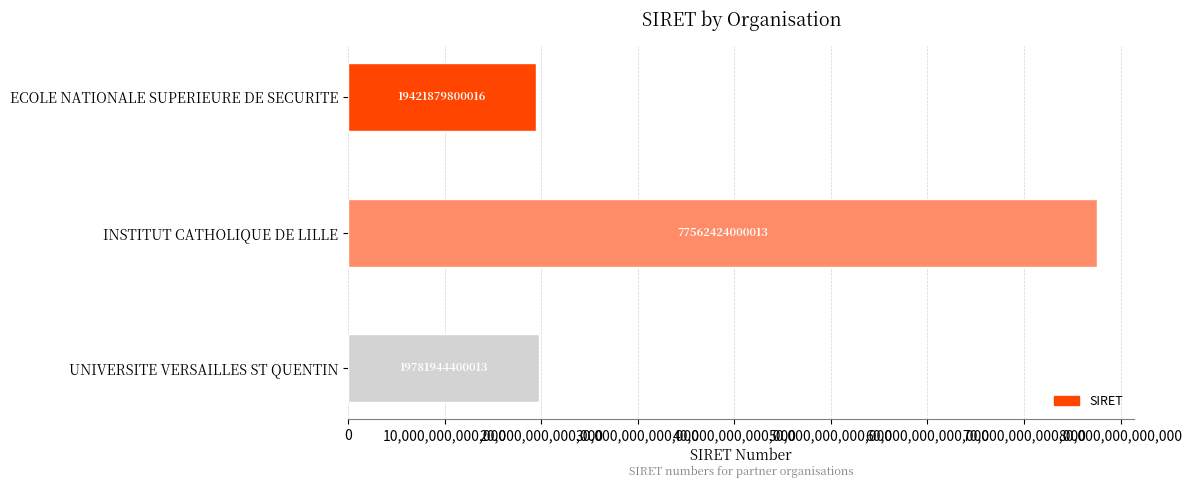

At which category does the chart reach its peak across all series?

INSTITUT CATHOLIQUE DE LILLE